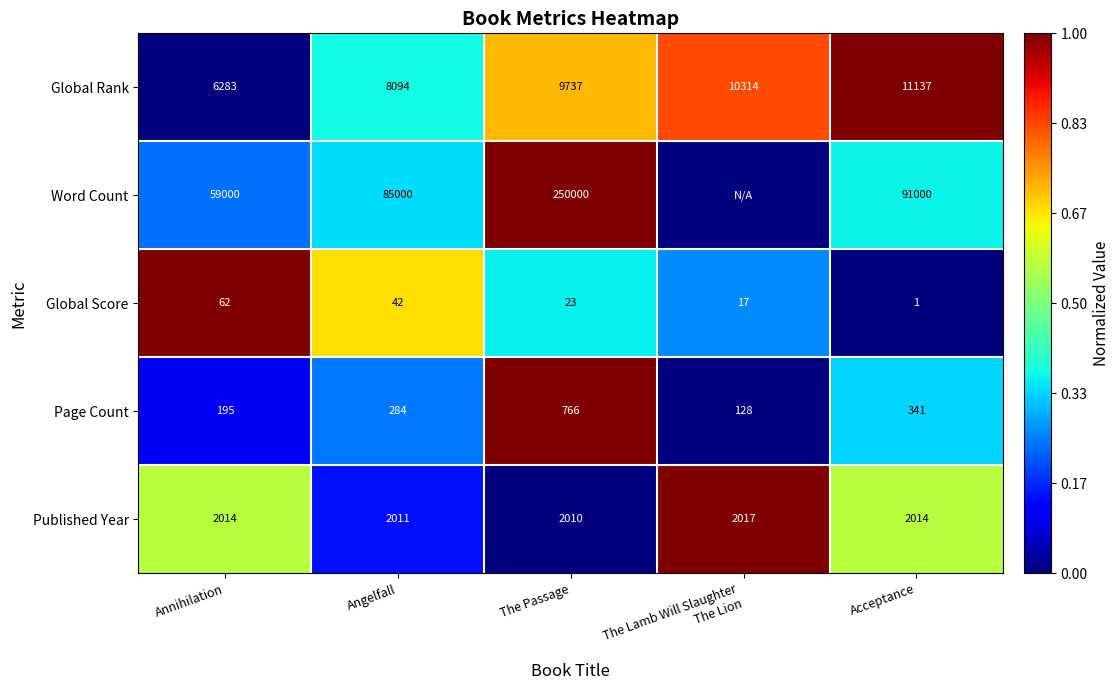

What is the minimum value for Page Count?

128